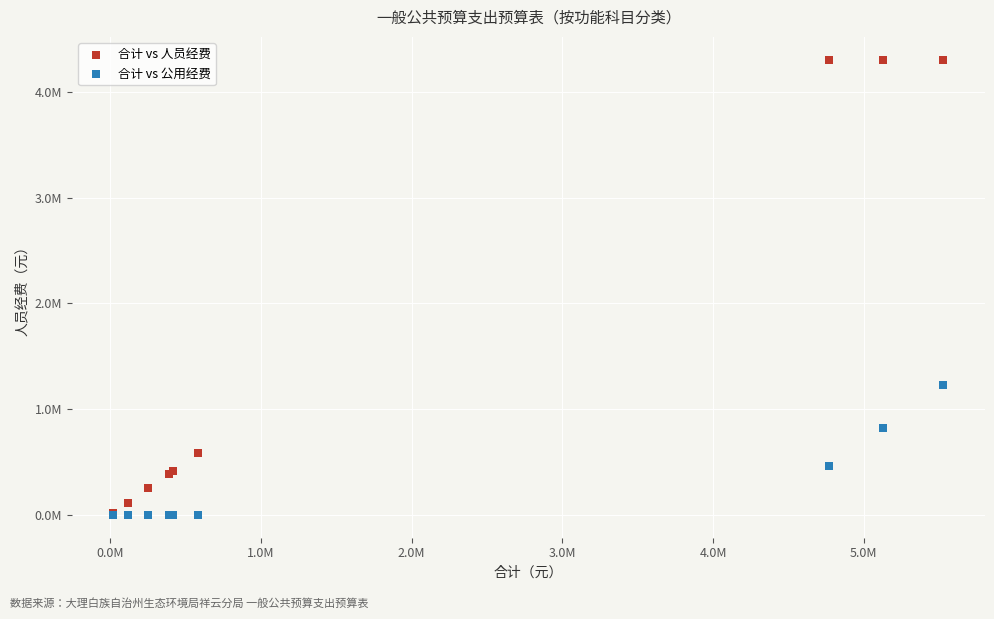

What are all the series names shown in the legend?

合计 vs 人员经费, 合计 vs 公用经费